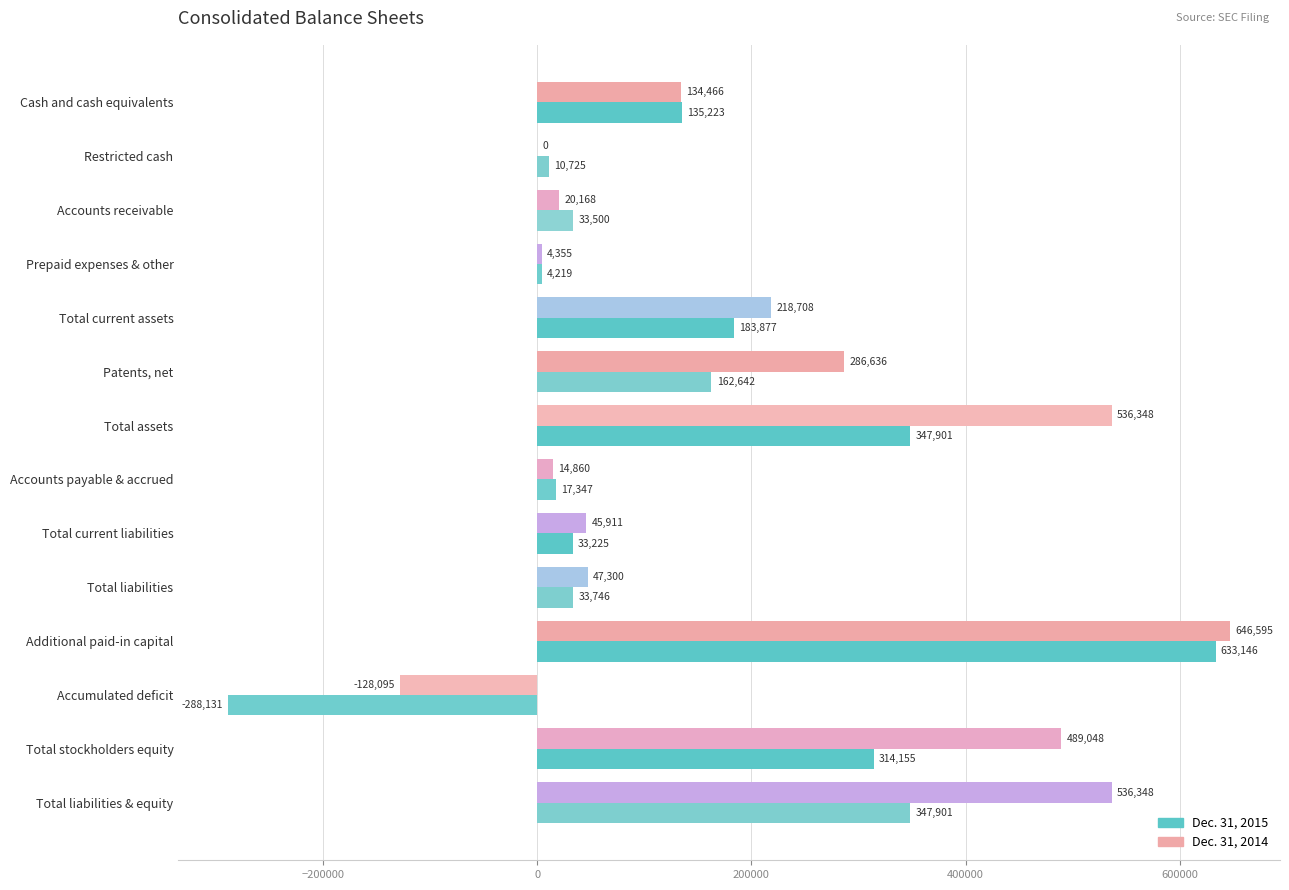

Where is Dec. 31, 2015 nearest to the value 172507?

Patents, net